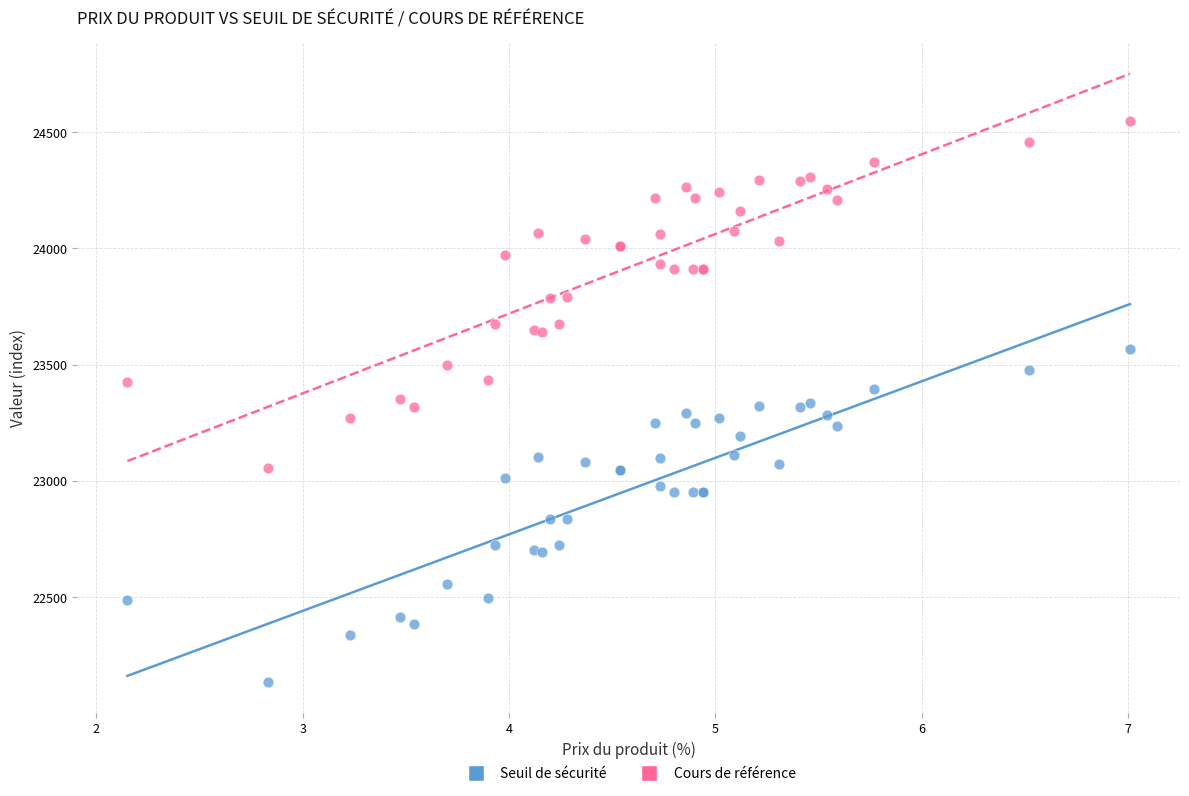

Which series contains the lowest Y value?

Seuil de sécurité